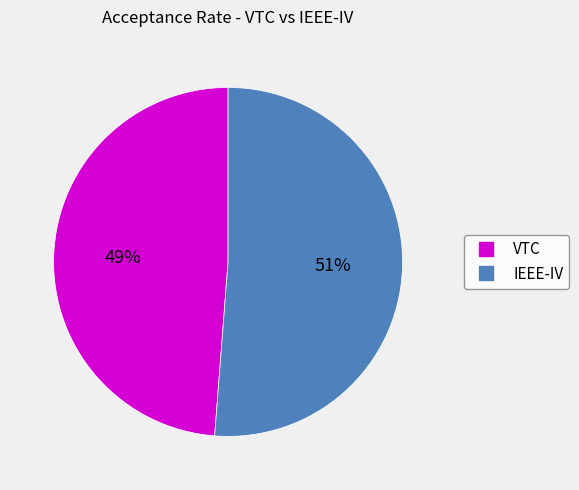

Which category has the smallest portion of the pie?

VTC